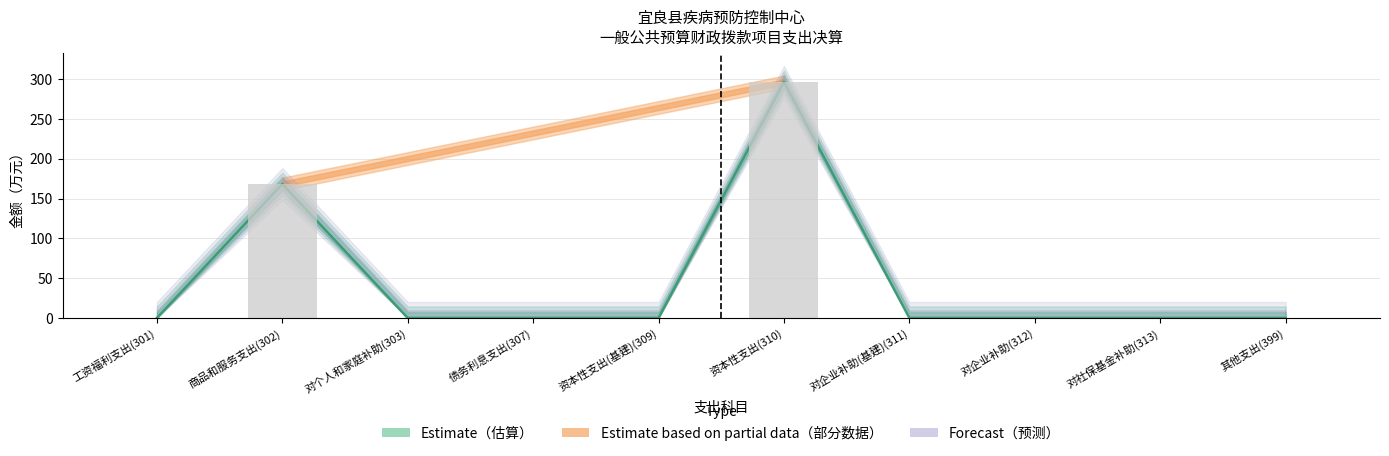

At which label is 工资福利支出合计 closest to 0?

工资福利支出